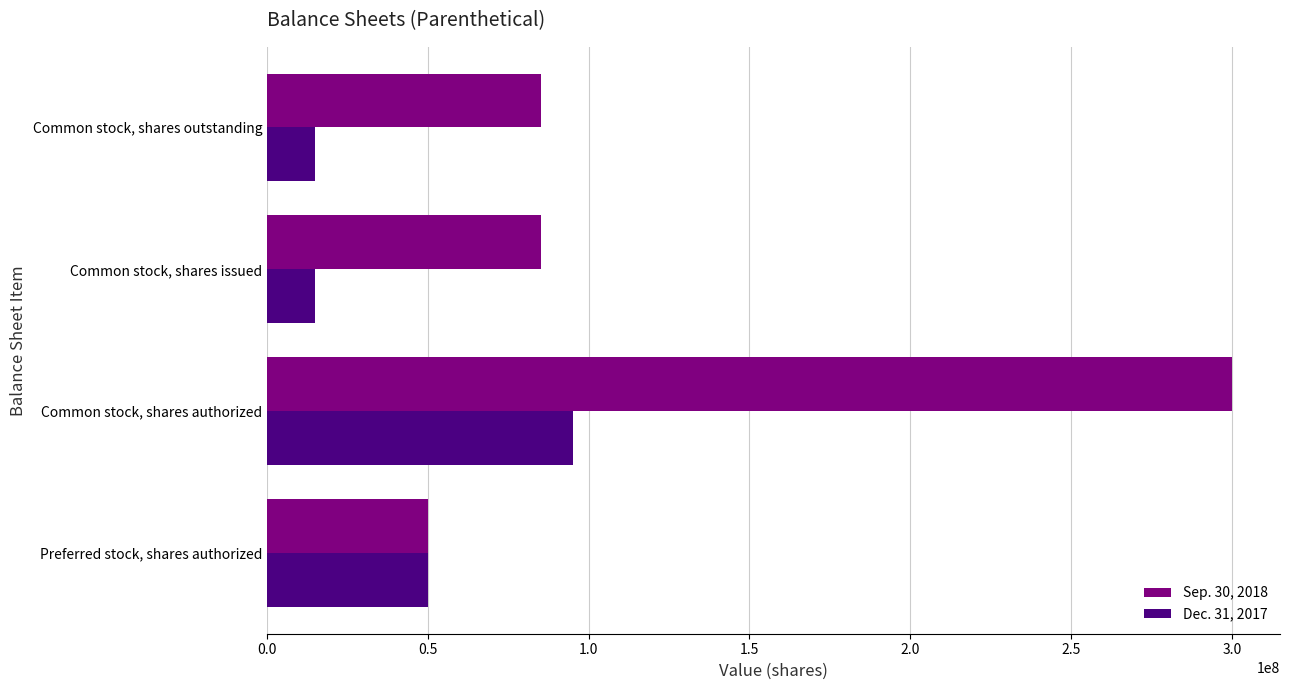

Which series has the largest range (max minus min)?

Sep. 30, 2018